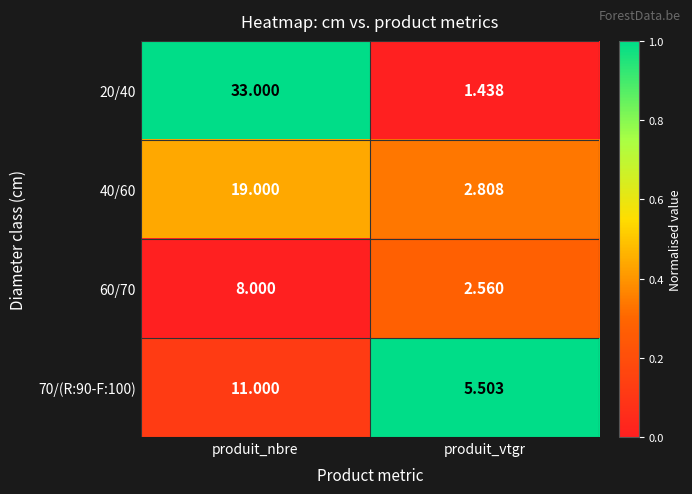

Is the value of 20/40 at produit_vtgr greater than the value of 60/70 at produit_vtgr?

No